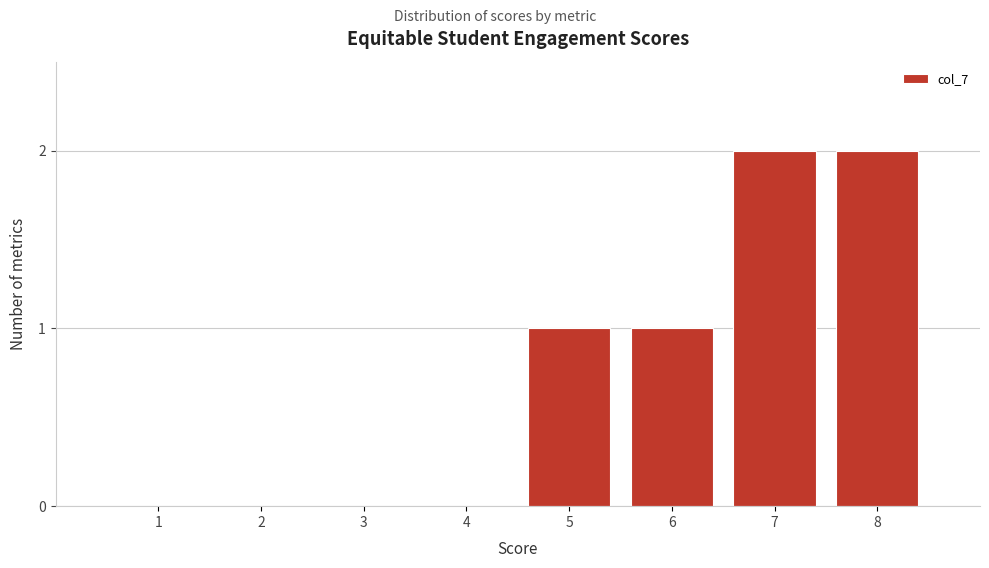

Reading left to right, extract all data points from this chart.

1=0	2=0	3=0	4=0	5=1	6=1	7=2	8=2